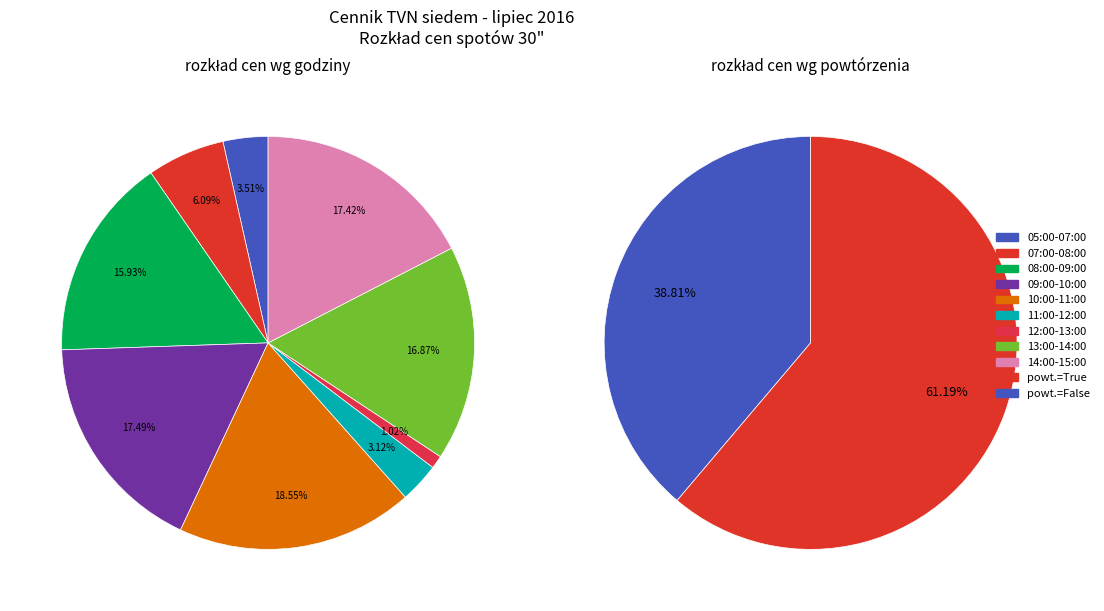

Rank the categories by value from lowest to highest.

False, True